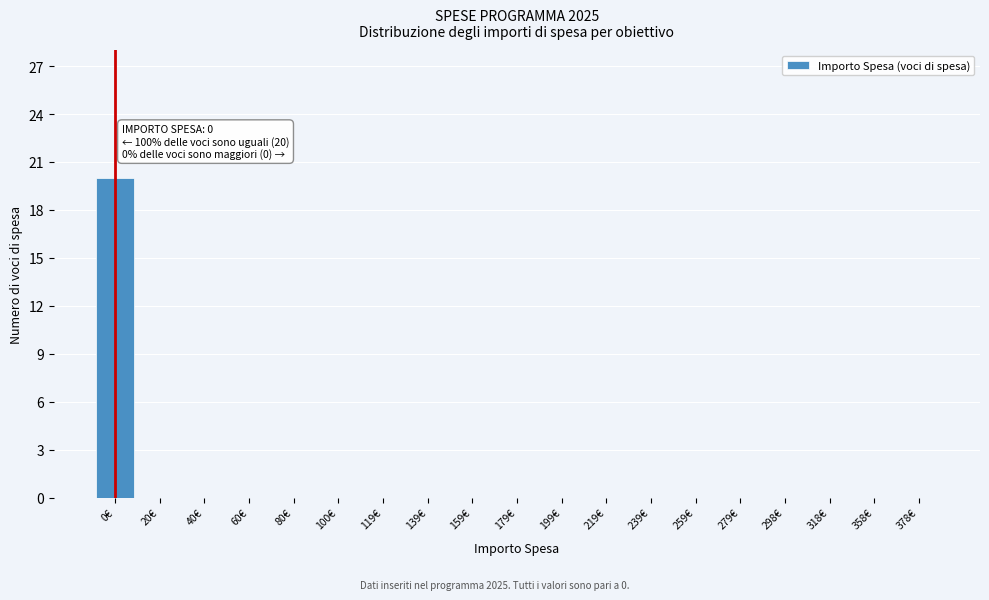

Reading left to right, what are all the values shown in this chart?

0€=20	20€=0	40€=0	60€=0	80€=0	100€=0	119€=0	139€=0	159€=0	179€=0	199€=0	219€=0	239€=0	259€=0	279€=0	298€=0	318€=0	358€=0	378€=0